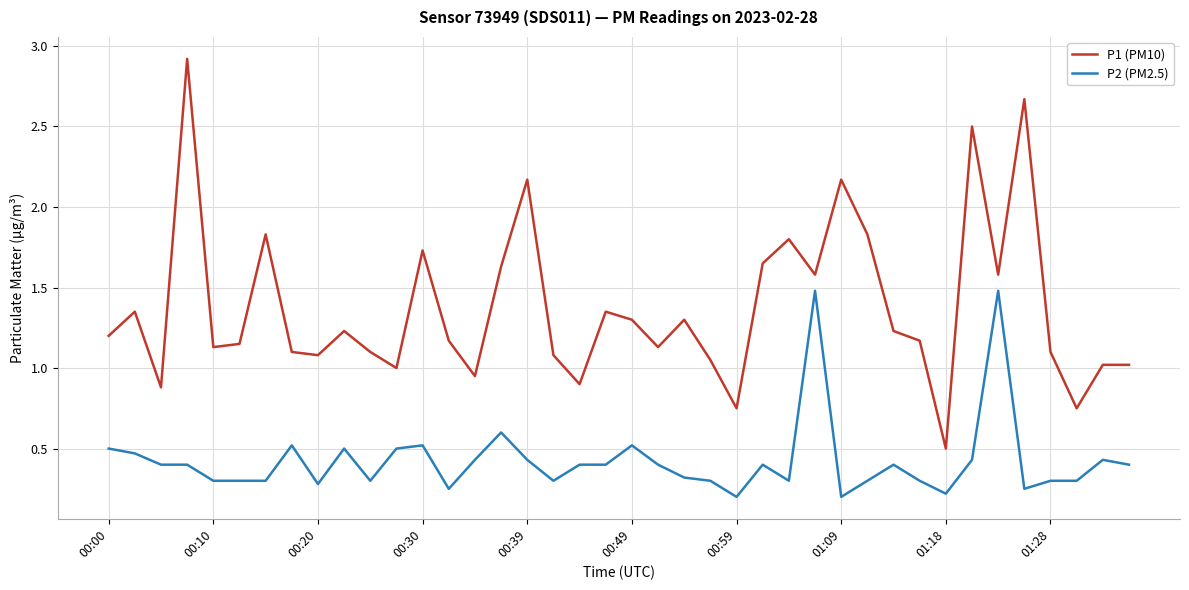

What is the difference between the maximum and minimum values in the P1 (PM10) series?

2.4